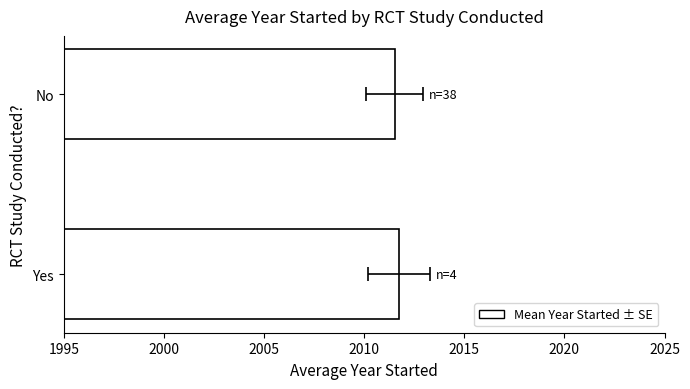

What is the minimum value shown in the chart?

2011.5